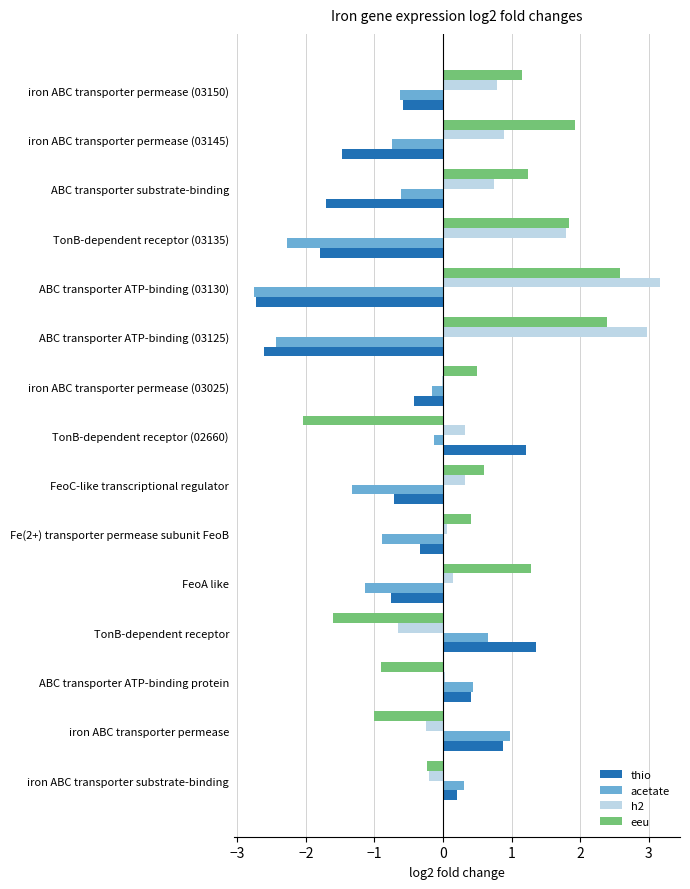

Is it true that thio equals 1.4 at TonB-dependent receptor?

True